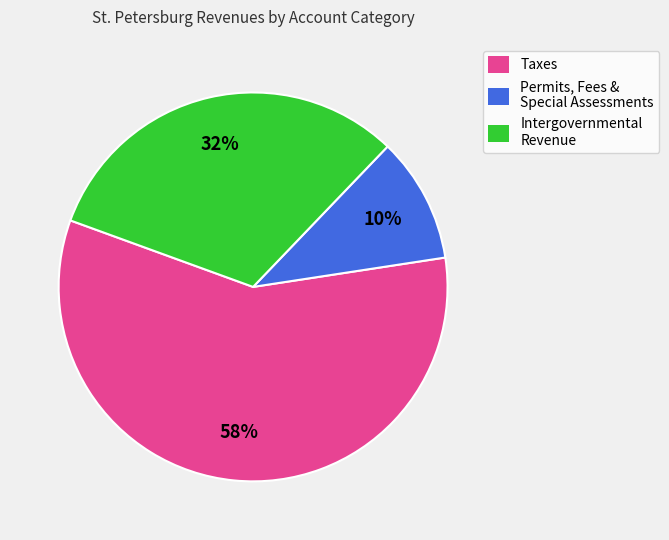

To the nearest percent, what is the average slice percentage?

33%